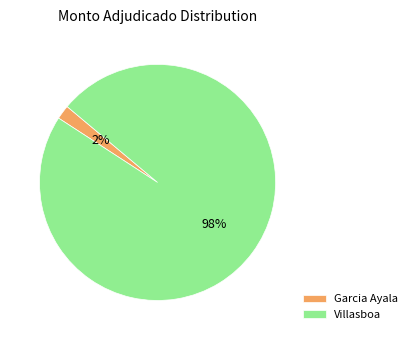

To the nearest percent, what is the average slice percentage?

50%